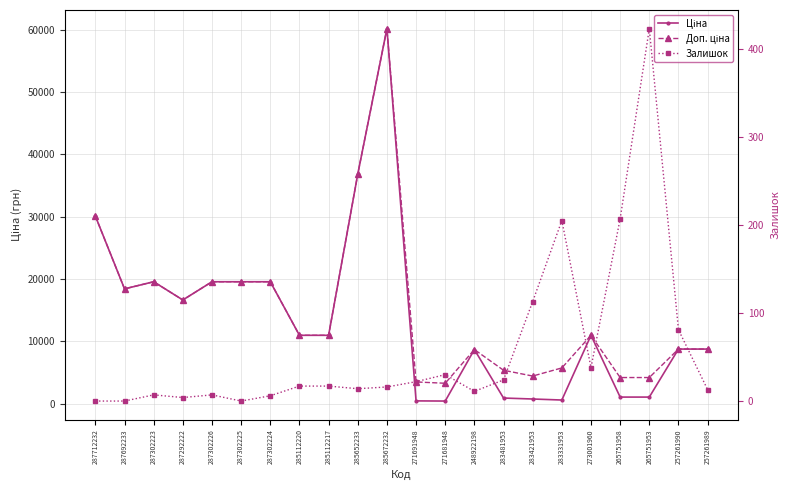

Is it true that Ціна equals 16636.8 at 287292222?

True